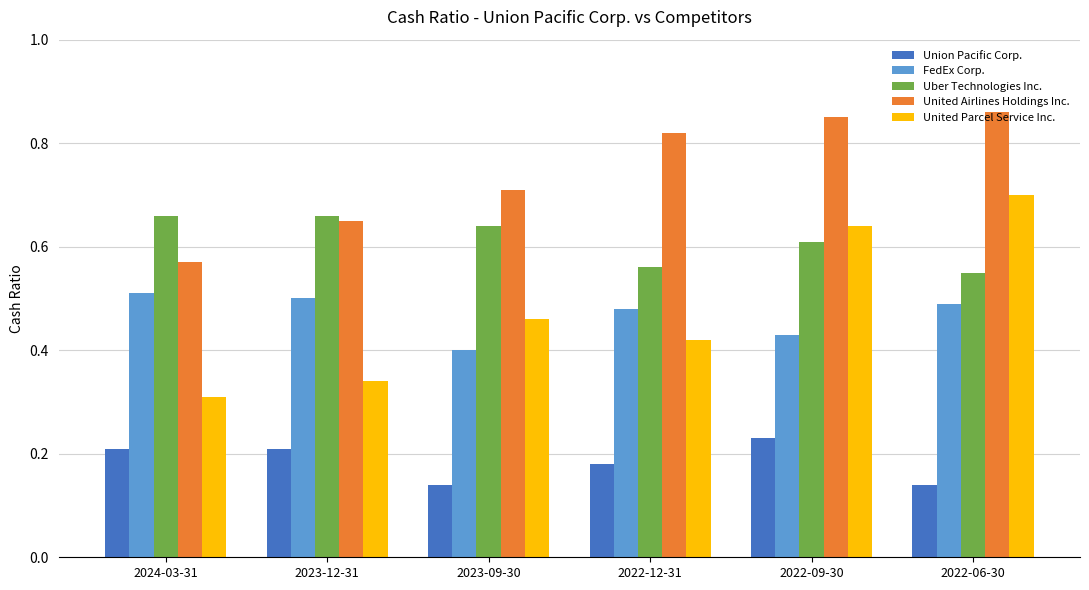

At which category does the chart reach its peak across all series?

2022-06-30